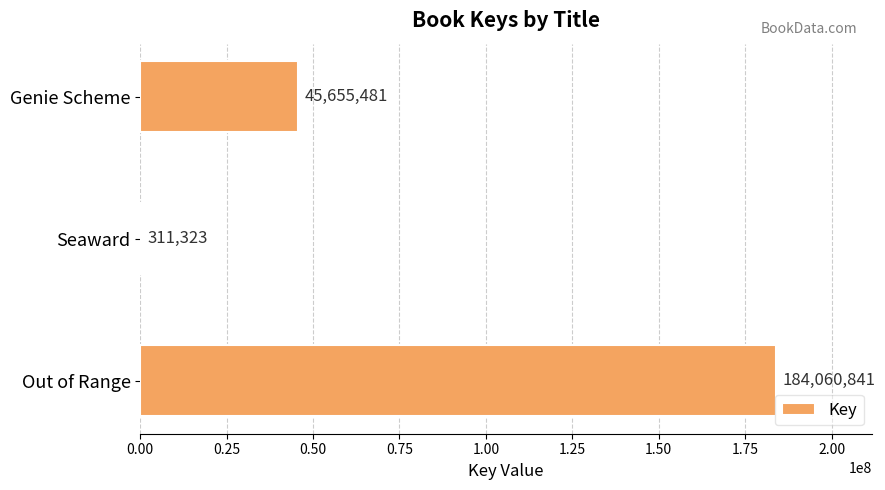

Is it true that the value at Genie Scheme is 45655481?

True